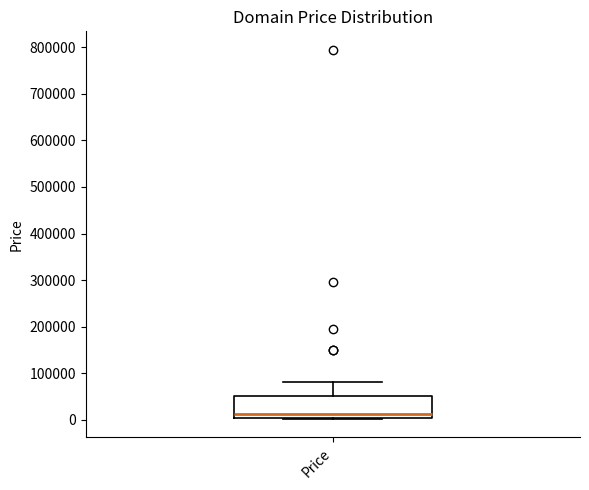

Read this box plot against the y-axis: the position of the median line, the range covered by the box, and the ends of both whiskers. The values are not printed on the chart, so give them approximately, as read against the axis.

median 10000, box 0 to 50000, whiskers 0 to 80000